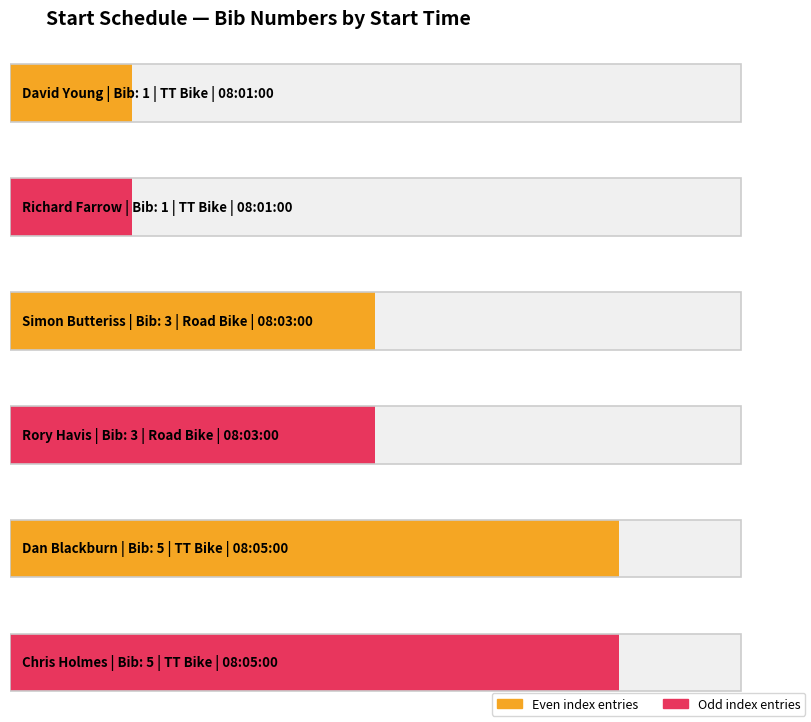

What is the change in value from 08:01:00 to 08:03:00?

+2